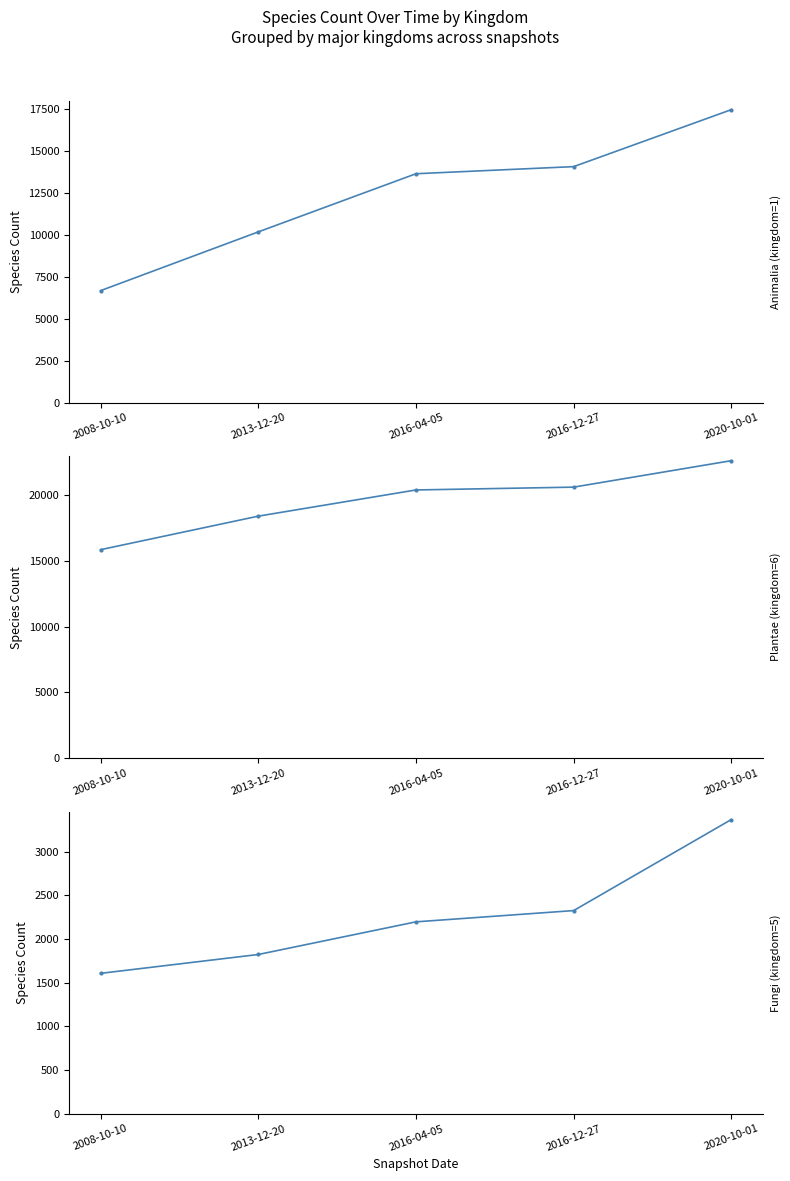

Is the value of Animalia (kingdom=1) at 2016-12-27 greater than the value of Fungi (kingdom=5) at 2008-10-10?

Yes